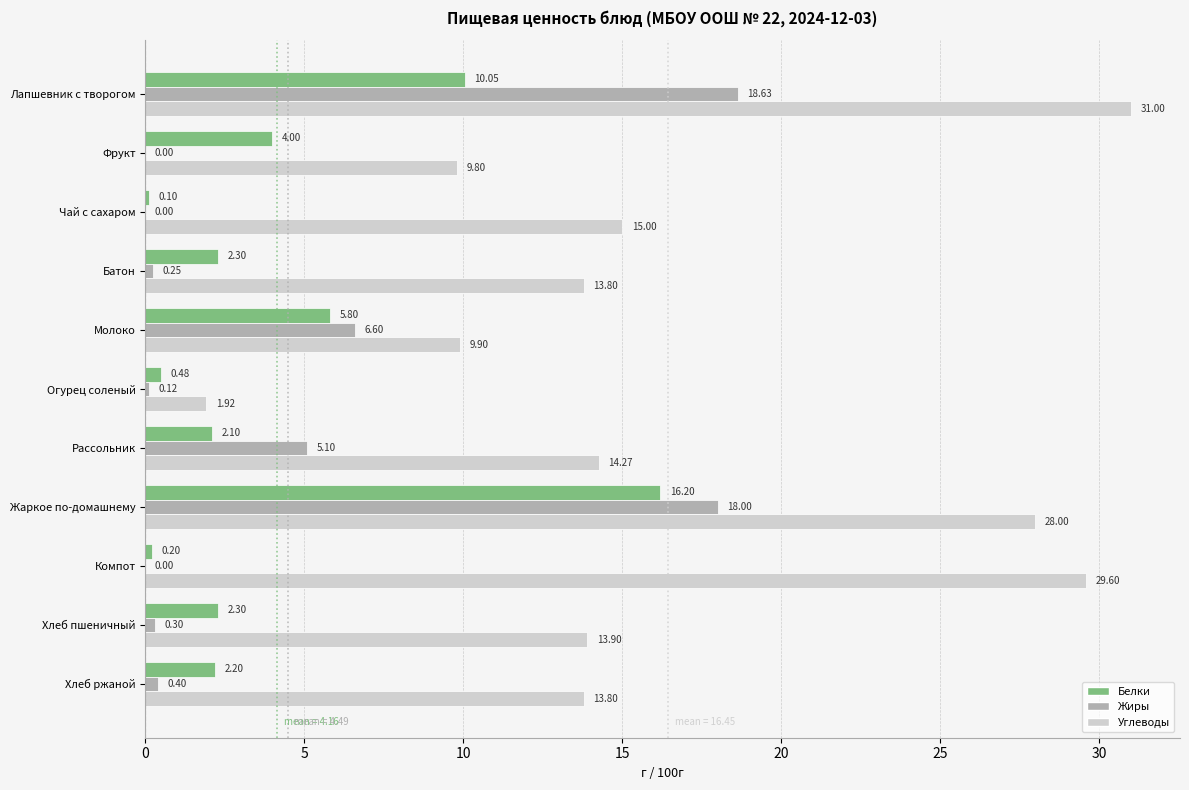

Where is Углеводы nearest to the value 16?

Чай с сахаром